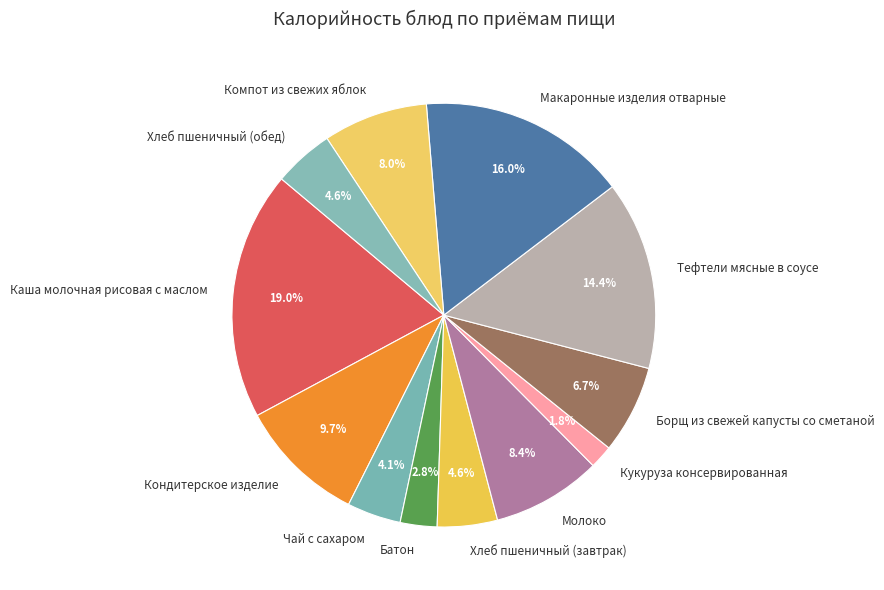

How many slices are in this pie chart?

12